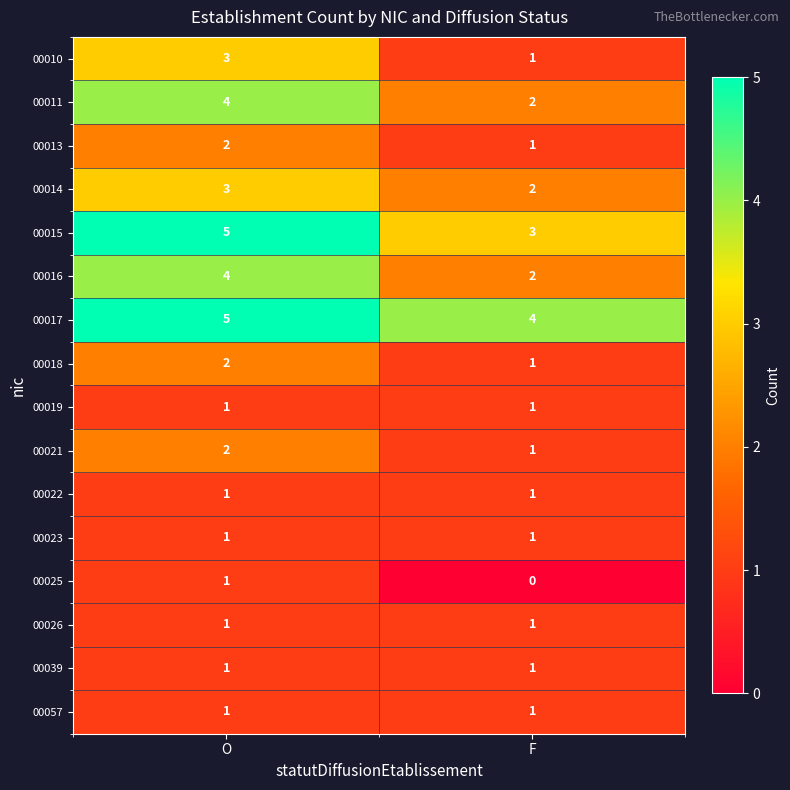

What is the total value across all series at F?

23